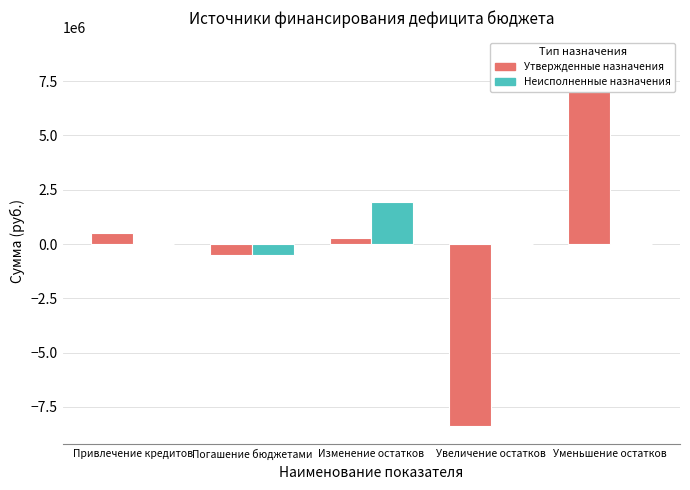

What is the sum of all Неисполненные назначения values?

1422795.6